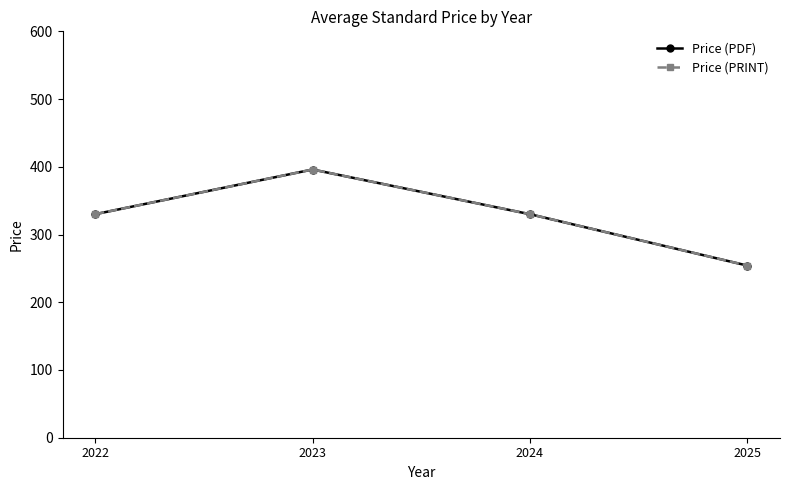

Does the chart have visible grid lines?

No